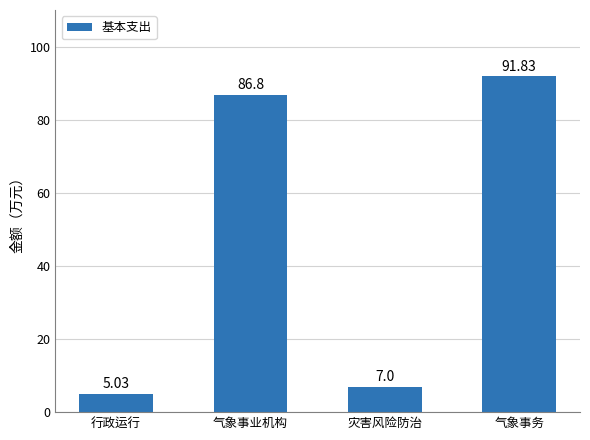

What is the difference between the values at 灾害风险防治 and 气象事务?

84.8